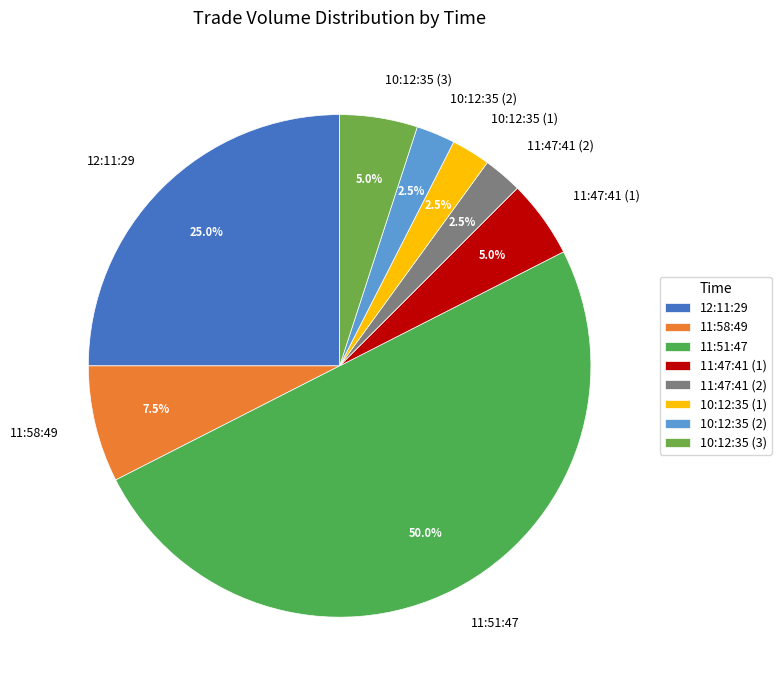

Is 11:58:49 the majority of the pie?

No